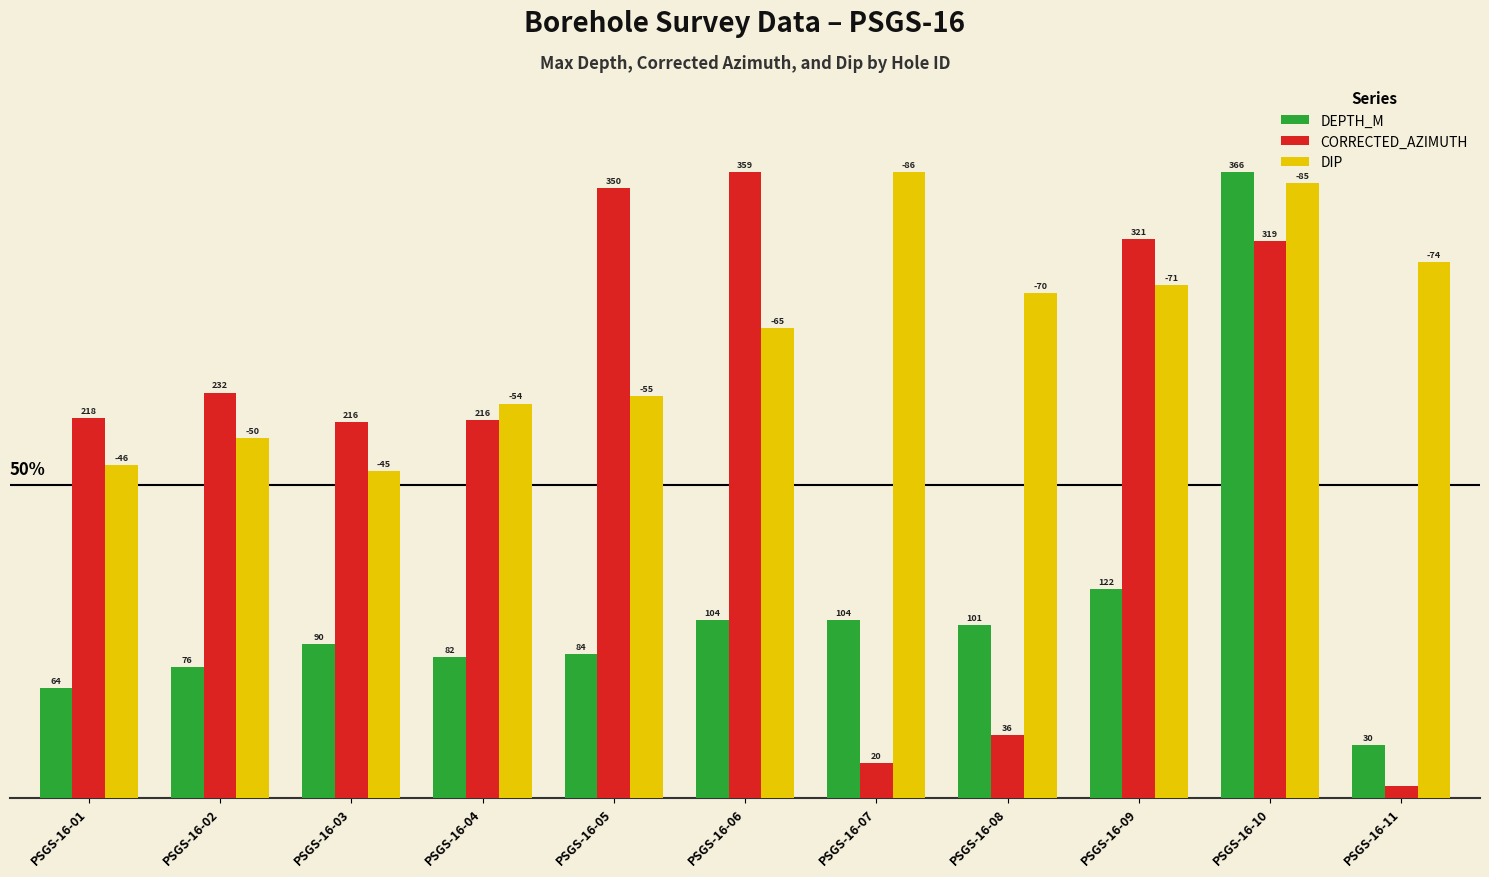

What are all the series names shown in the legend?

DEPTH_M, CORRECTED_AZIMUTH, DIP